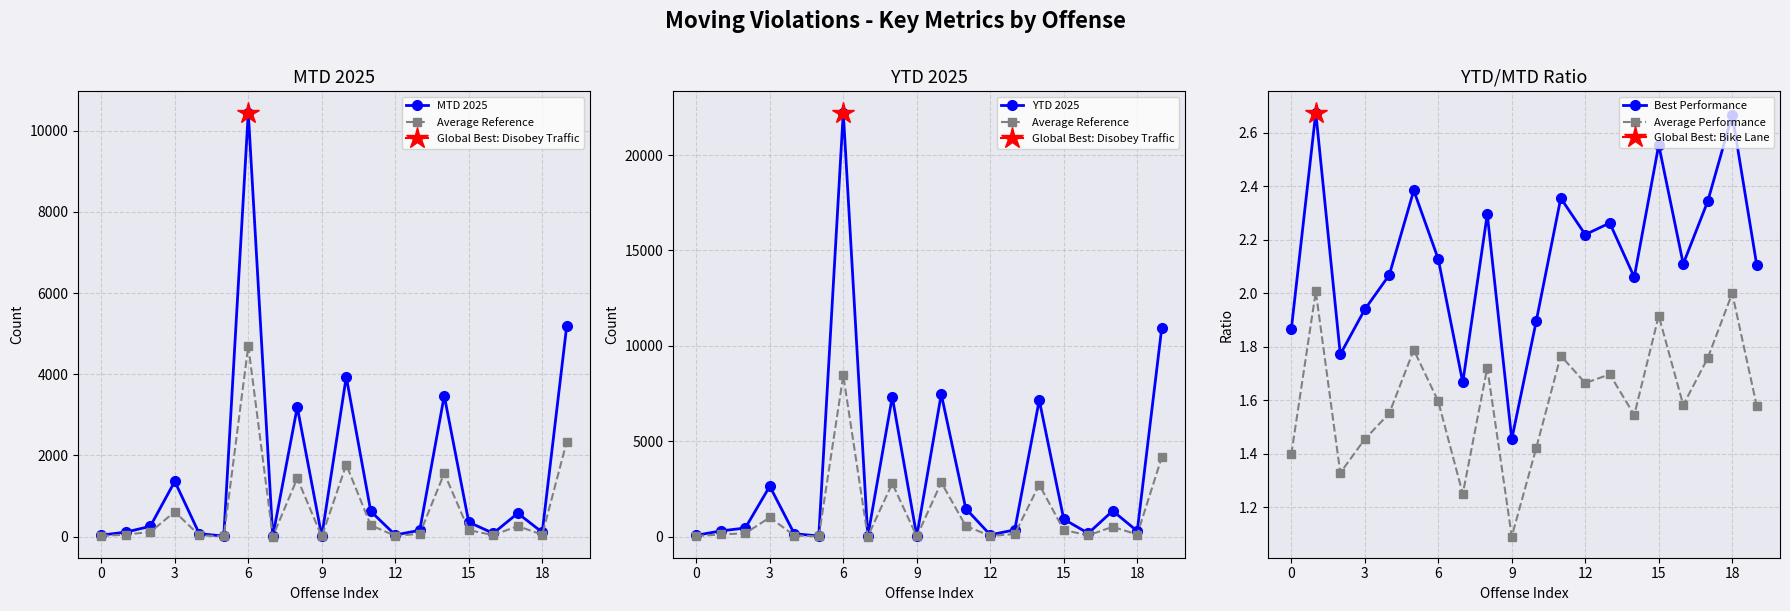

True or false: YTD 2025 has a value of 69.0 at 0.

True